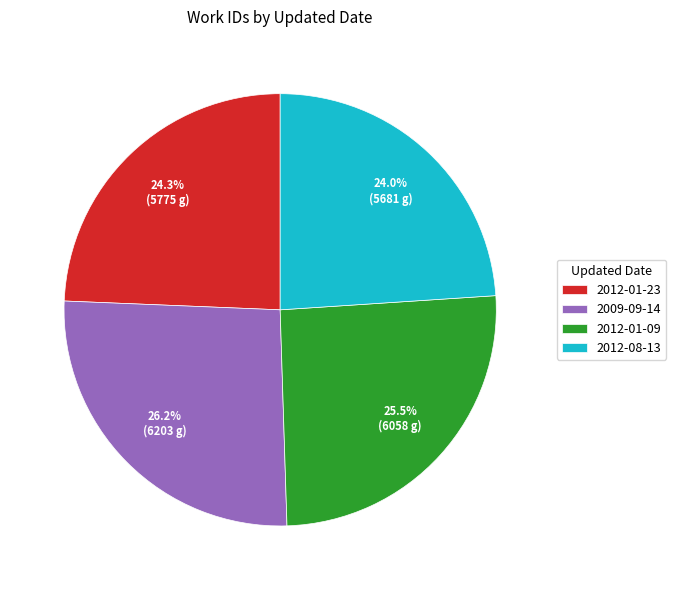

How many slices are in this pie chart?

4